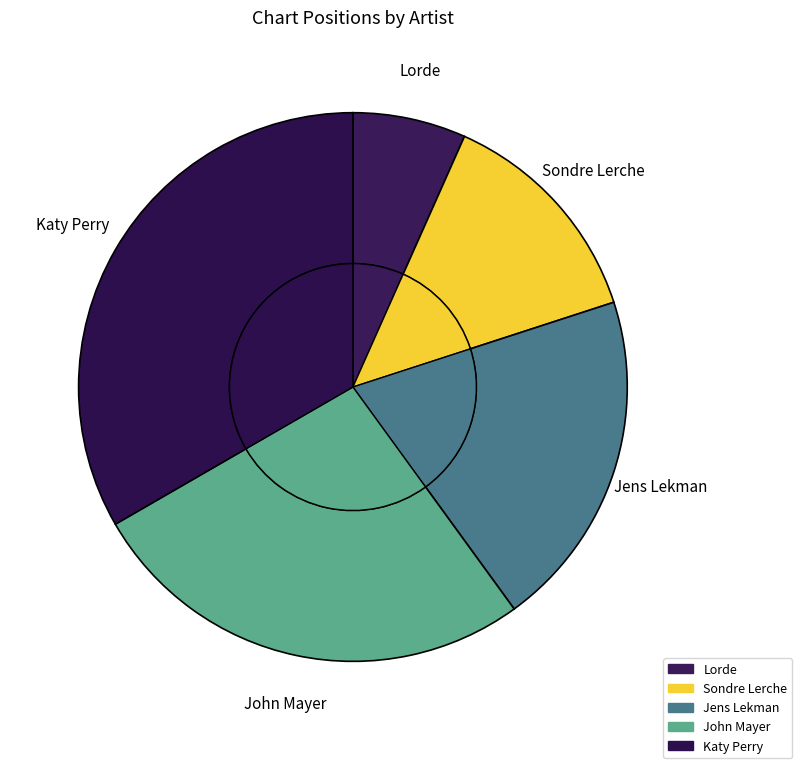

To the nearest percent, what is the difference between the largest and smallest slice percentages?

27%